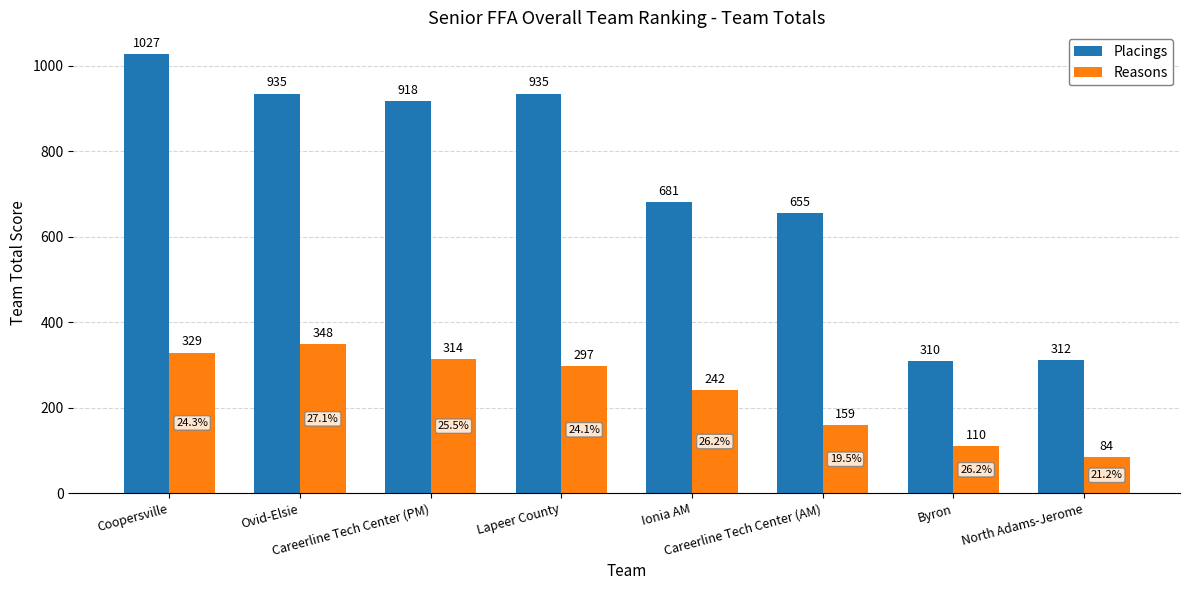

The value of Placings at Coopersville is 558. True or false?

False